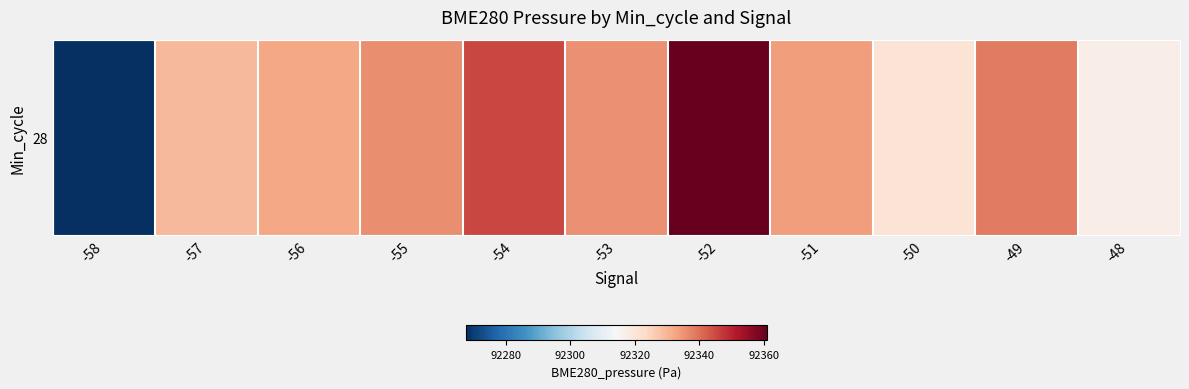

Rank the categories by value from lowest to highest.

-58, -48, -50, -57, -56, -51, -53, -55, -49, -54, -52